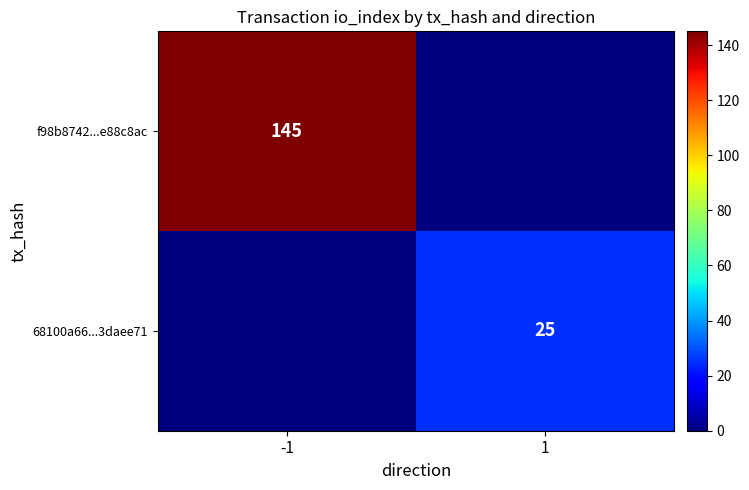

Is it true that 68100a66...3daee71 equals 36 at 1?

False